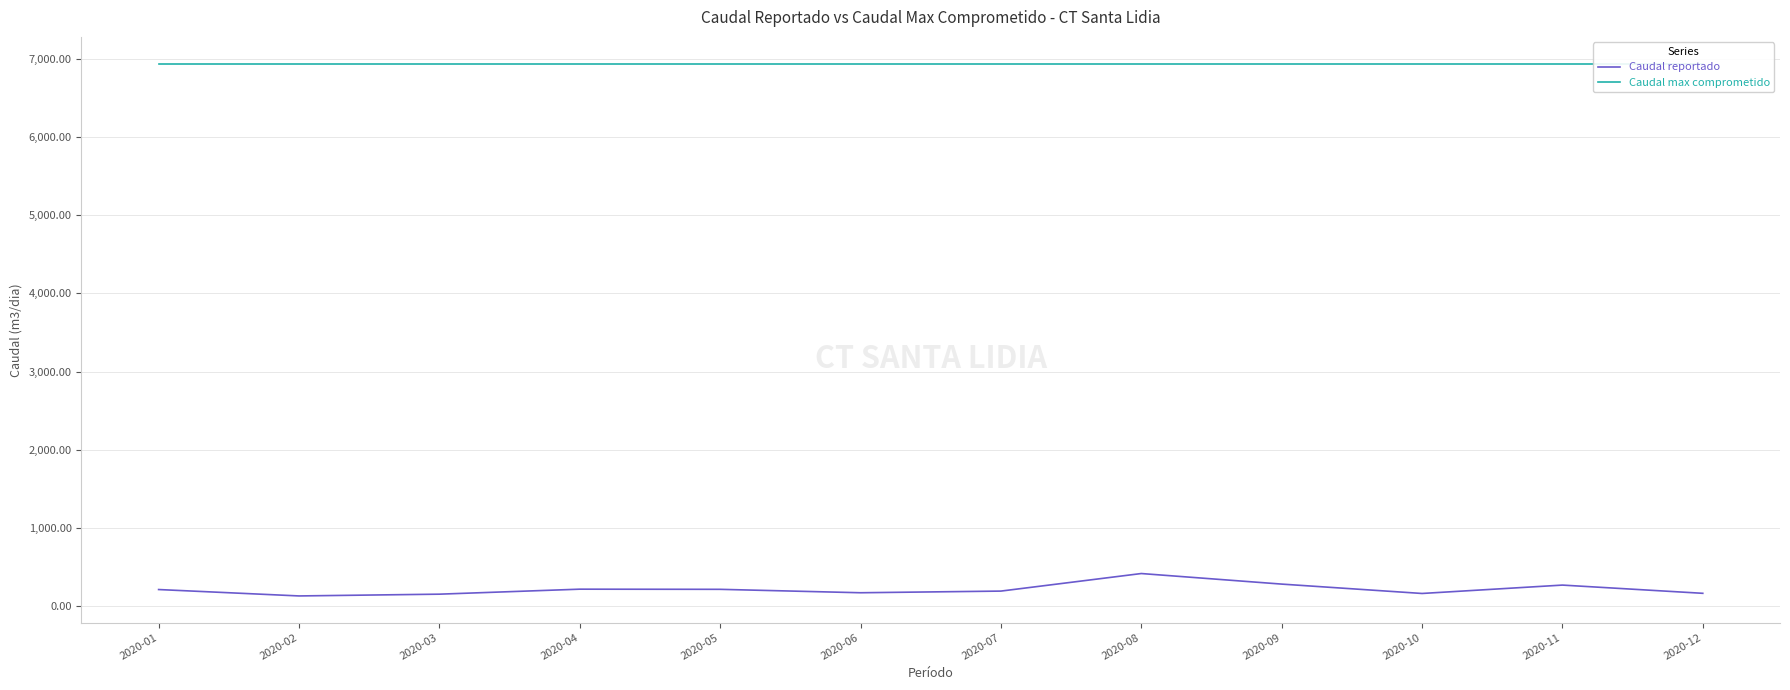

What is the total value across all series at 2020-09?

7222.1